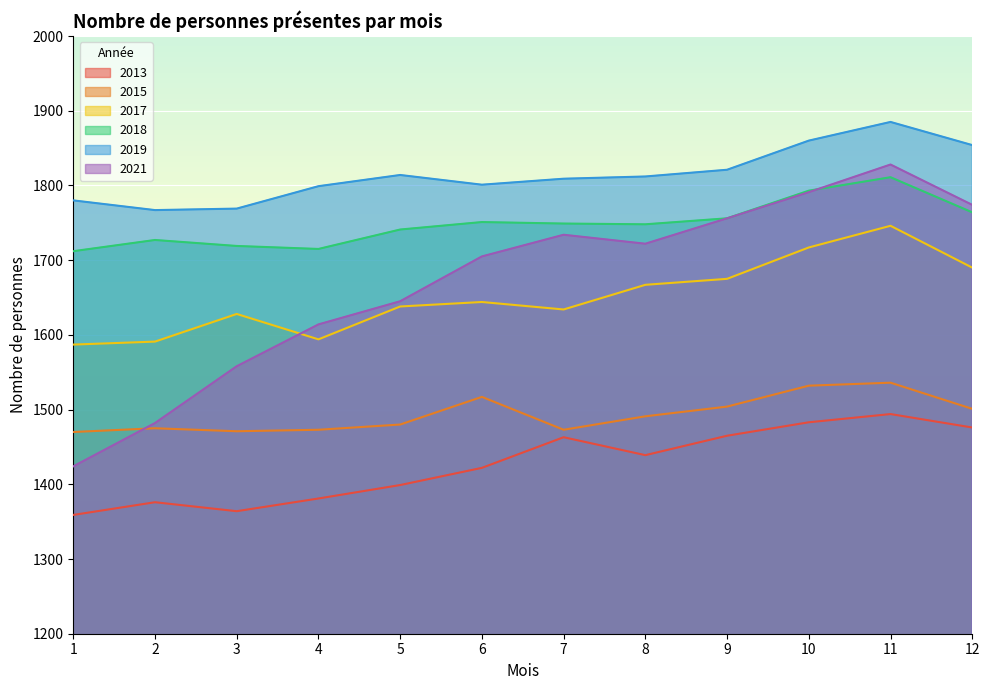

What are all the series names shown in the legend?

2013, 2015, 2017, 2018, 2019, 2021